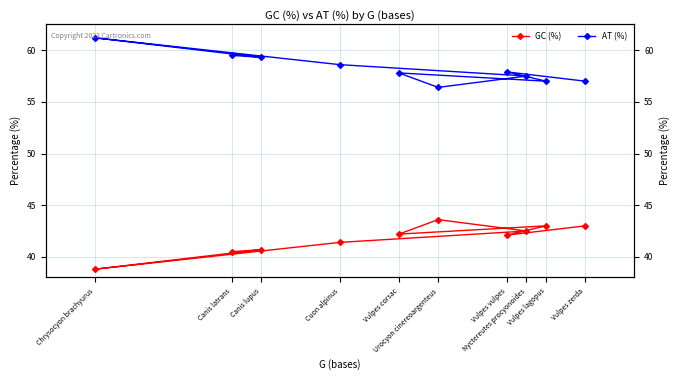

True or false: GC (%) and AT (%) cross at least once.

False